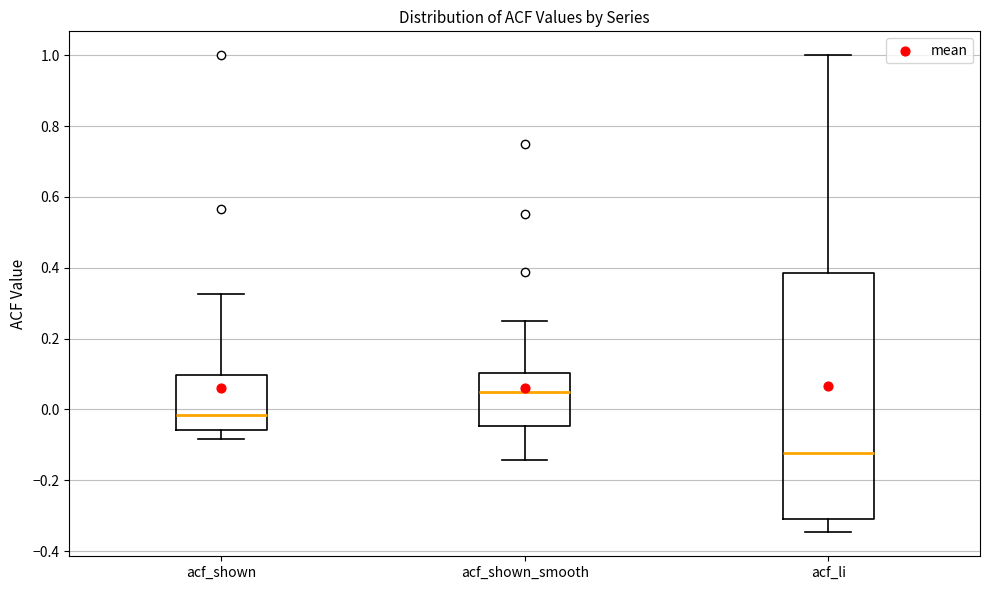

Where is the upper edge of the box for acf_shown on the y-axis? The values are not printed on the chart, so give them approximately, as read against the axis.

0.10